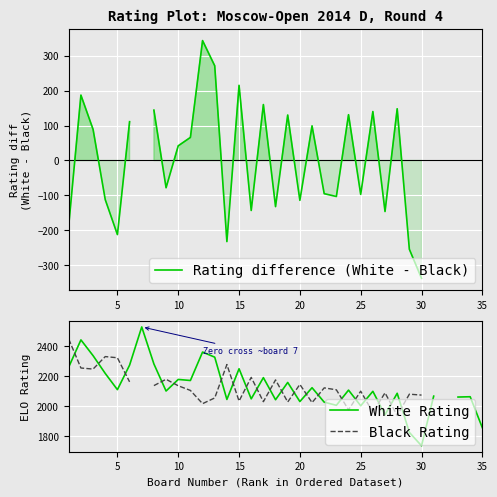

Is the value of Black Rating at 31 greater than the value of Rating difference (White - Black) at 17?

Yes